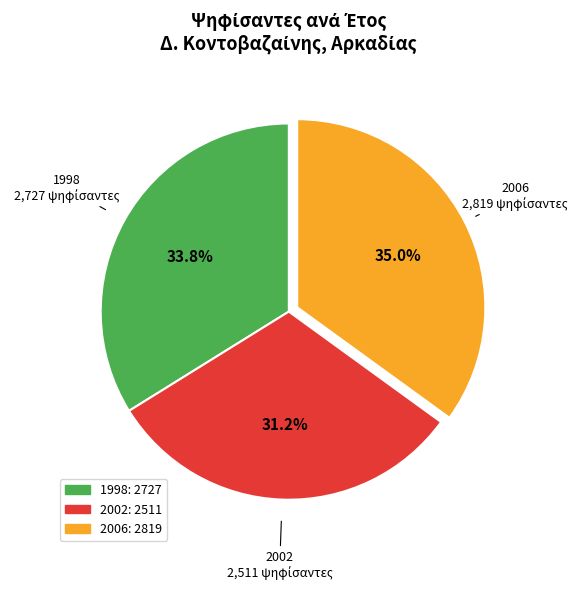

The 2002 slice represents 31% of the pie. True or false?

True